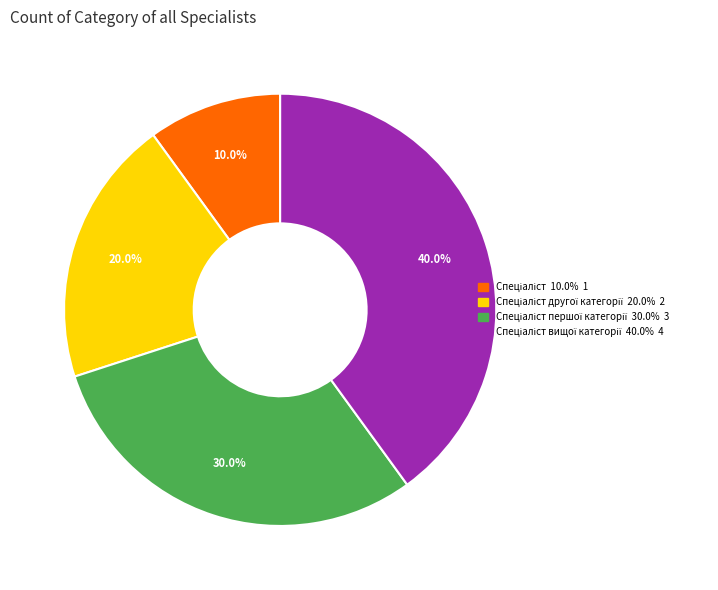

How many slices are in this pie chart?

4